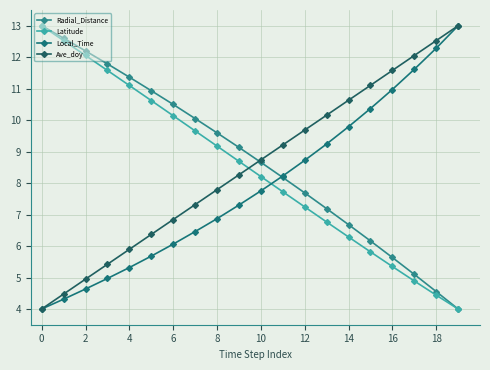

How many lines are shown in the chart?

4